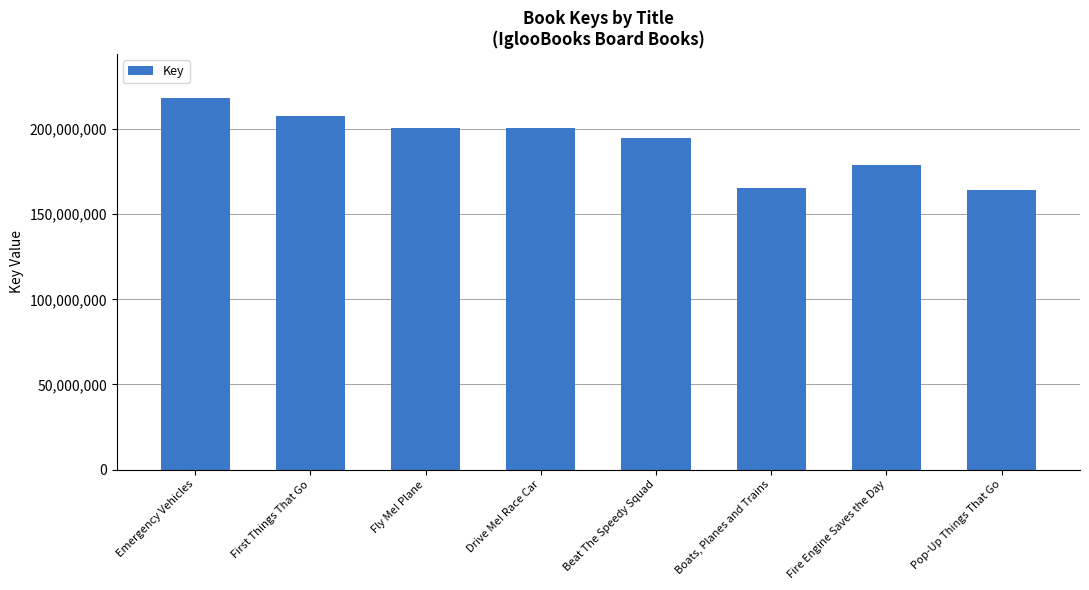

Which has a higher value, Pop-Up Things That Go or Fly Me! Plane?

Fly Me! Plane